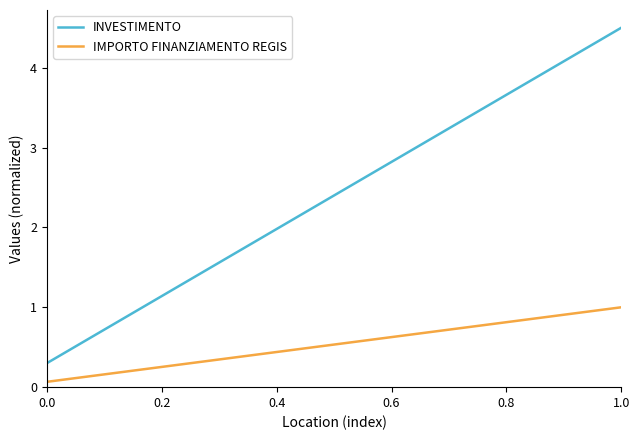

True or false: IMPORTO FINANZIAMENTO REGIS and INVESTIMENTO intersect in this chart.

False